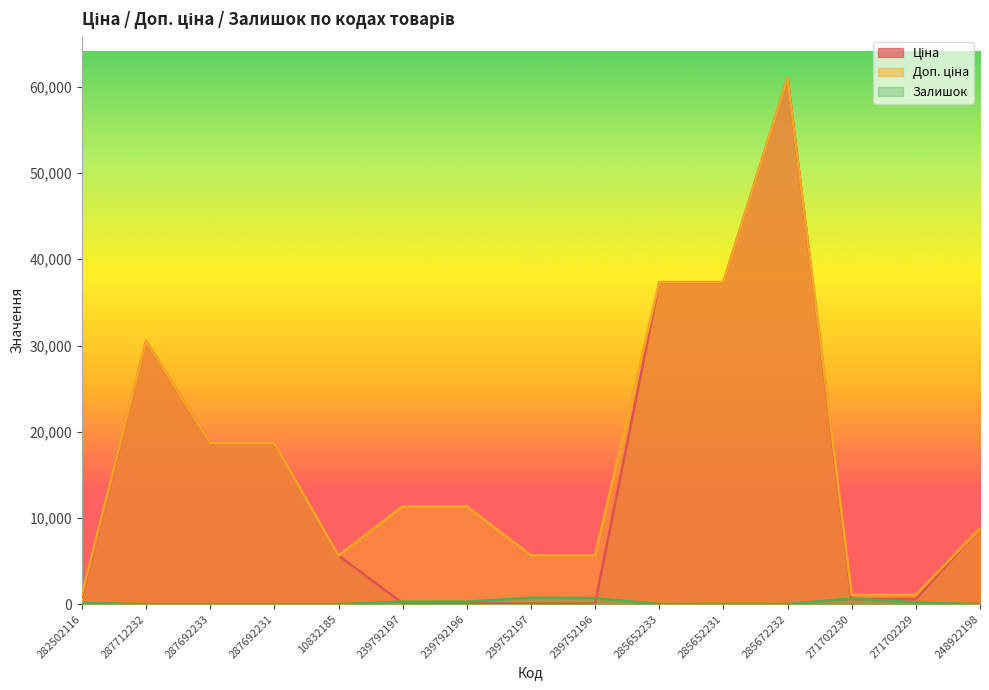

What is the sum of all Залишок values?

3069.0